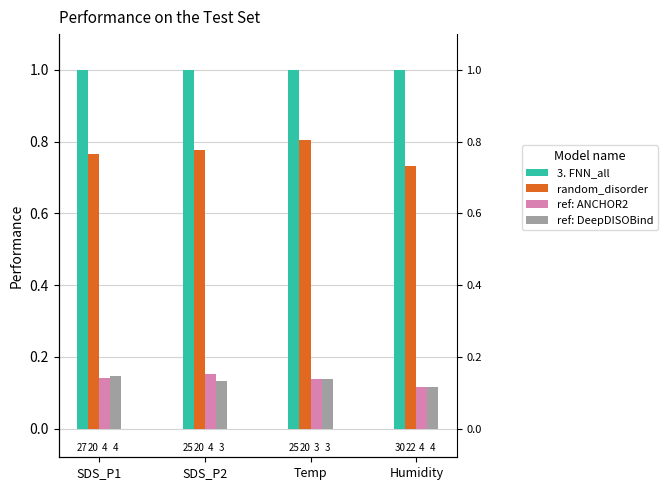

What is the smallest value displayed?

0.1